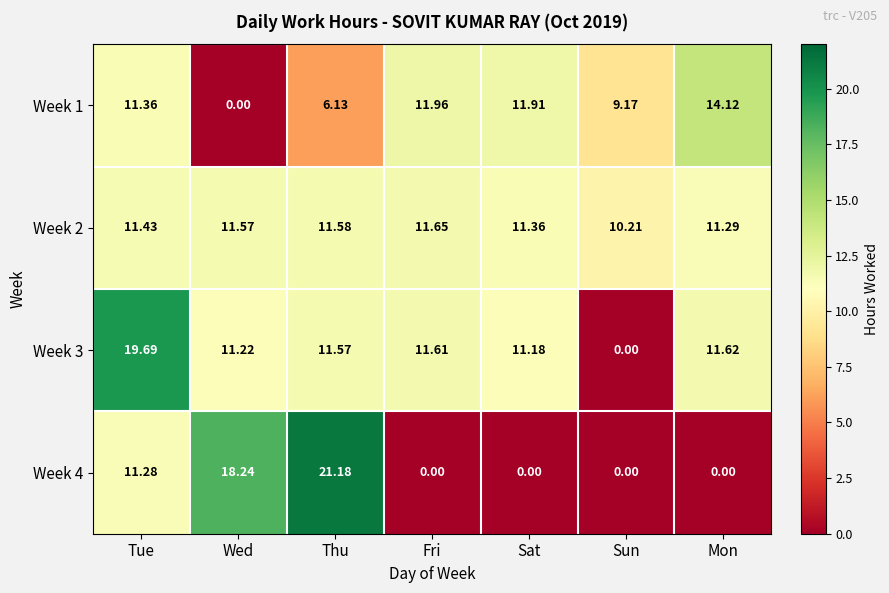

Which category has the highest value in the Week 2 series?

Fri